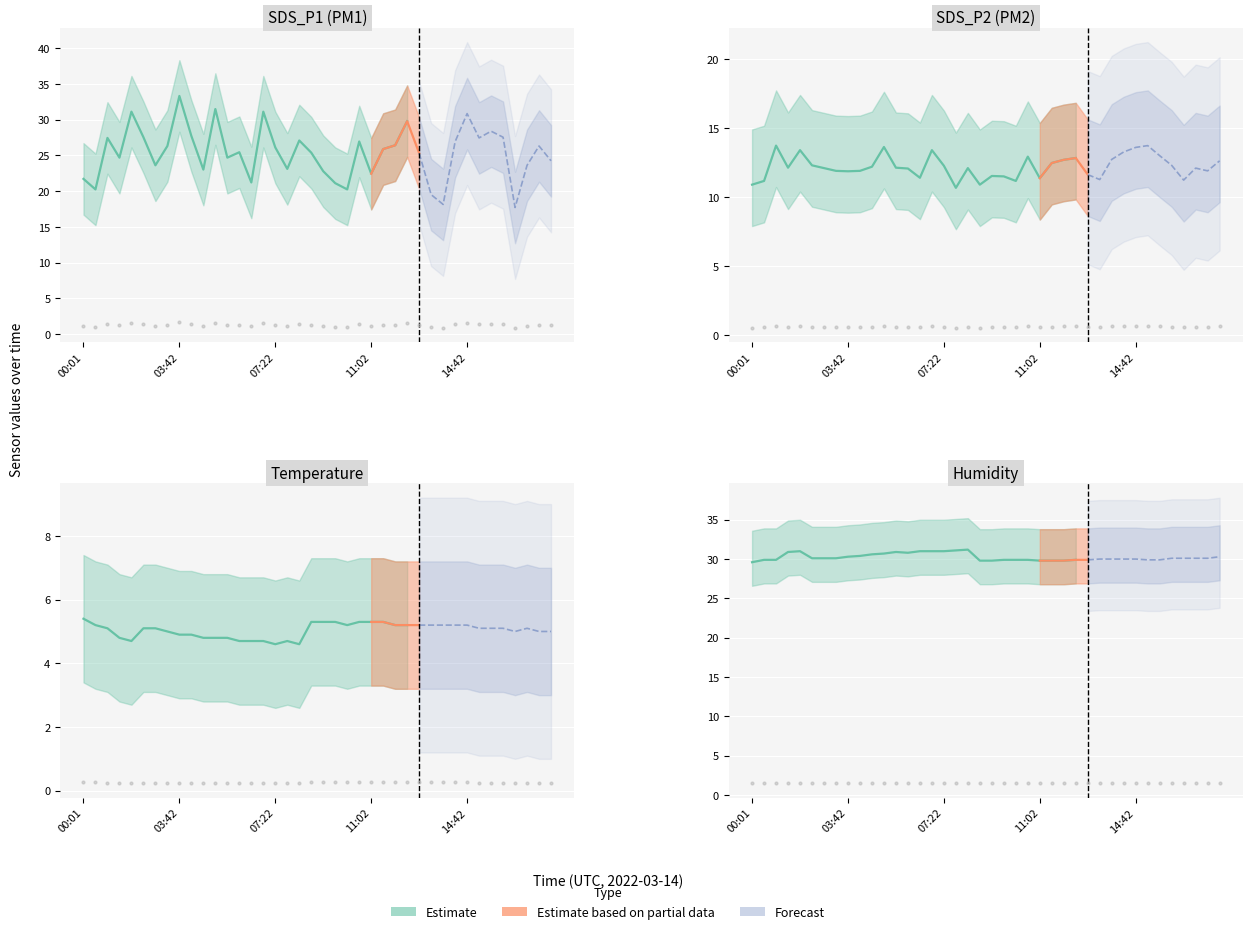

Reading right to left, extract all data points from this chart.

SDS_P1: 24.2	26.3	23.6	17.7	27.5	28.4	27.4	30.8	26.9	18.1	19.5	25.3	29.8	26.4	25.9	22.4	26.9	20.2	21.1	22.8	25.4	27.1	23.1	26.1	31.1	21.2	25.4	24.7	31.5	23.0	27.7	33.3	26.3	23.6	27.5	31.1	24.7	27.4	20.2	21.7
SDS_P2: 12.6	11.9	12.1	11.2	12.3	13.0	13.7	13.6	13.3	12.7	11.3	11.6	12.8	12.7	12.5	11.4	12.9	11.2	11.5	11.5	10.9	12.1	10.7	12.3	13.4	11.4	12.1	12.1	13.6	12.2	11.9	11.9	11.9	12.1	12.3	13.4	12.1	13.7	11.2	10.9
Temp: 5.0	5.0	5.1	5.0	5.1	5.1	5.1	5.2	5.2	5.2	5.2	5.2	5.2	5.2	5.3	5.3	5.3	5.2	5.3	5.3	5.3	4.6	4.7	4.6	4.7	4.7	4.7	4.8	4.8	4.8	4.9	4.9	5.0	5.1	5.1	4.7	4.8	5.1	5.2	5.4
Humidity: 30.3	30.1	30.1	30.1	30.1	29.9	29.9	30.0	30.0	30.0	30.0	29.9	29.9	29.8	29.8	29.8	29.9	29.9	29.9	29.8	29.8	31.2	31.1	31.0	31.0	31.0	30.8	30.9	30.7	30.6	30.4	30.3	30.1	30.1	30.1	31.0	30.9	29.9	29.9	29.6